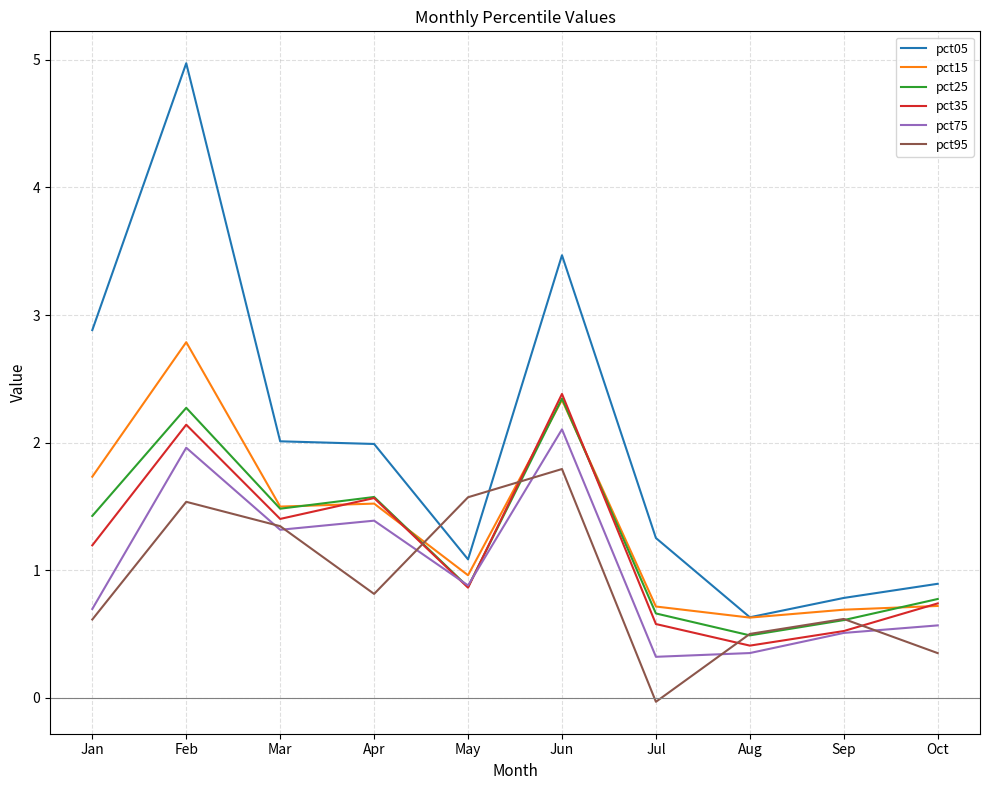

What is the total value across all series at May?

6.2